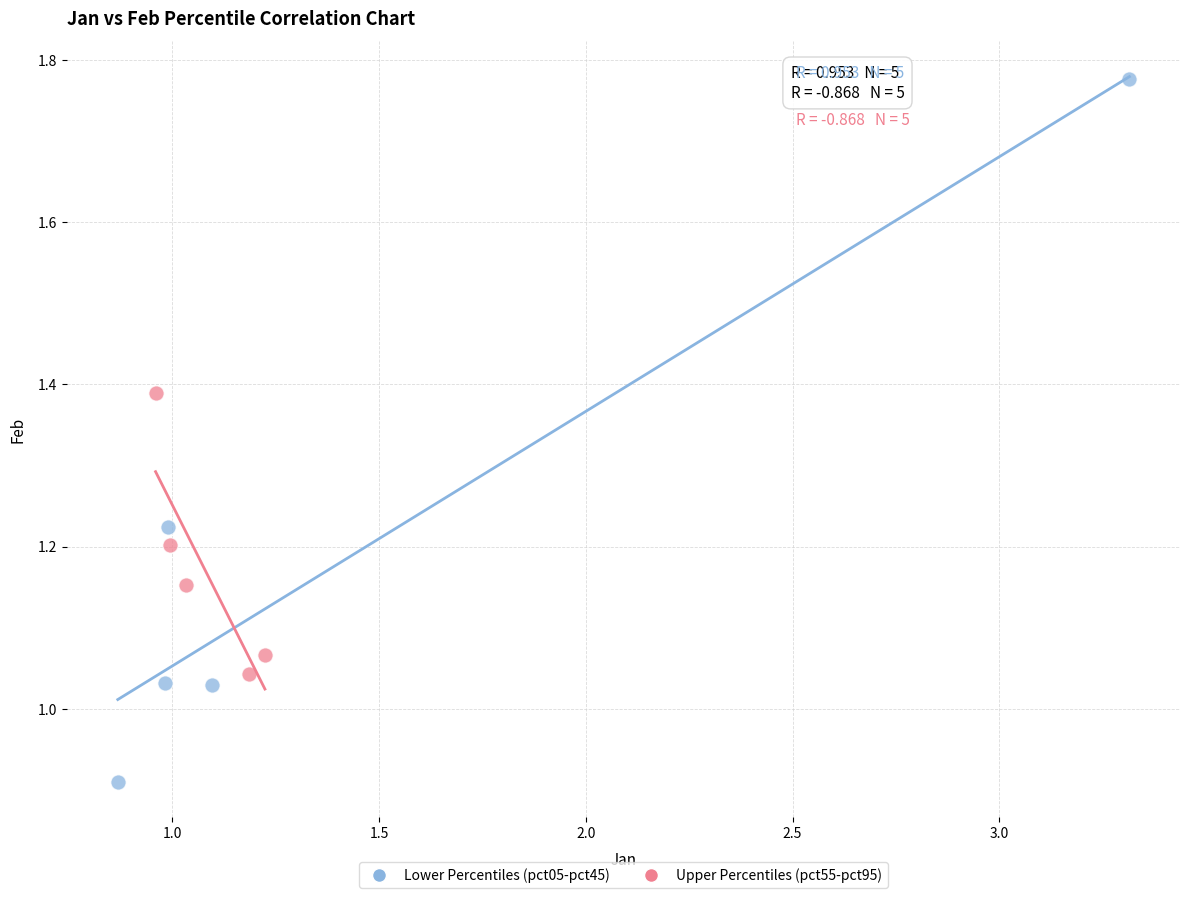

Which series reaches the minimum Y coordinate?

Lower Percentiles (pct05-pct45)